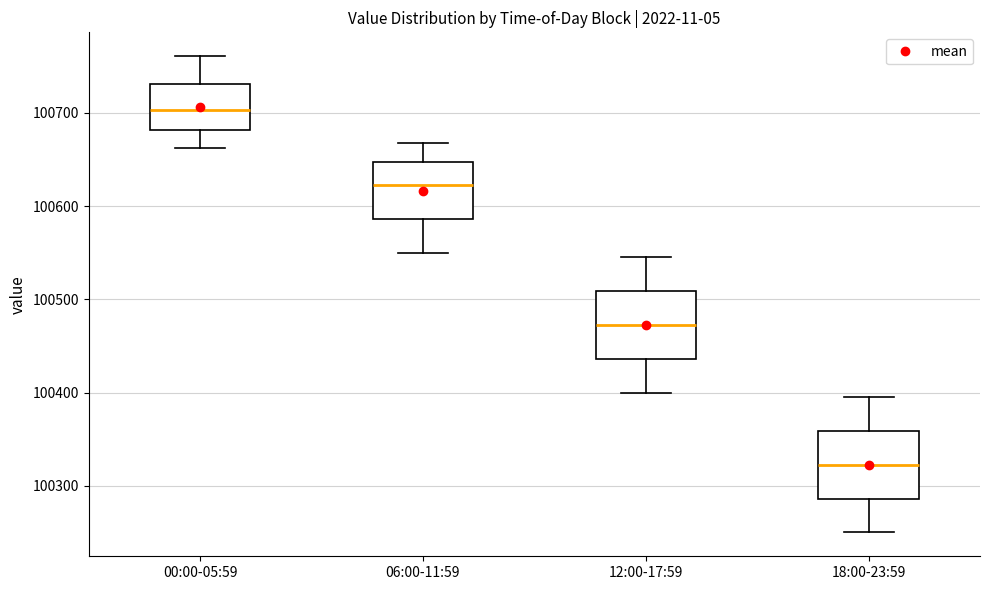

Which box has the lowest median line?

18:00-23:59